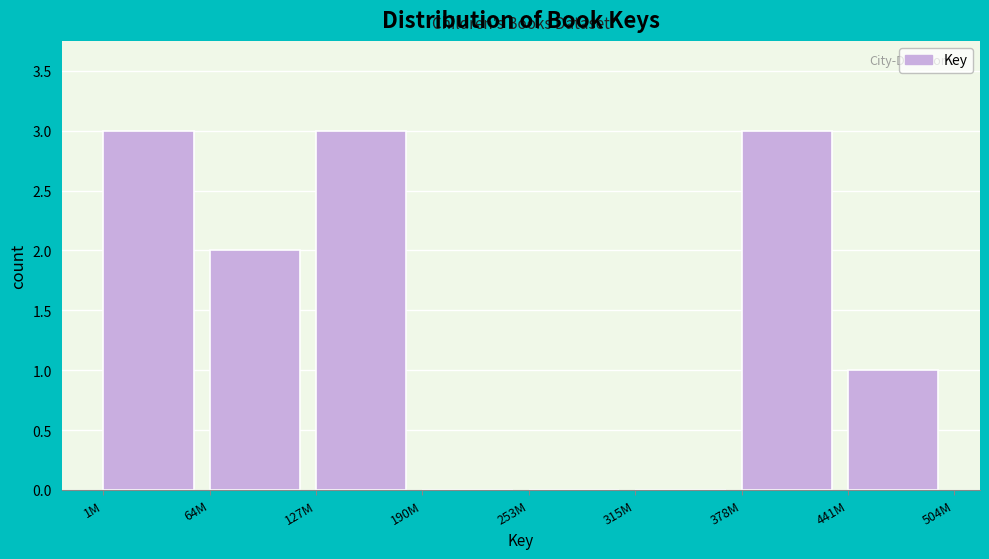

Reading left to right, transcribe all the data shown in this chart.

1M=3	64M=2	127M=3	190M=0	253M=0	315M=0	378M=3	441M=1